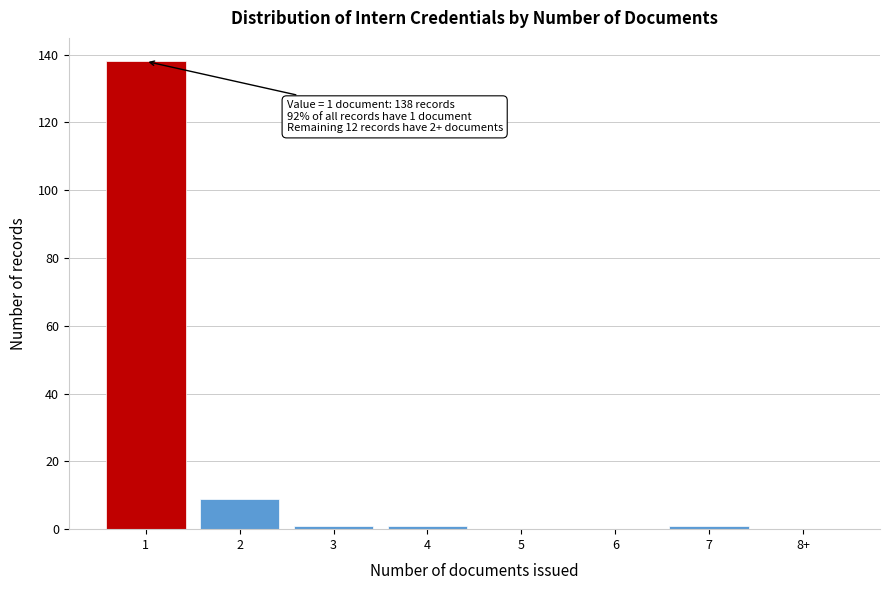

Reading left to right, transcribe all the data shown in this chart.

1=138	2=9	3=1	4=1	5=0	6=0	7=1	8+=0